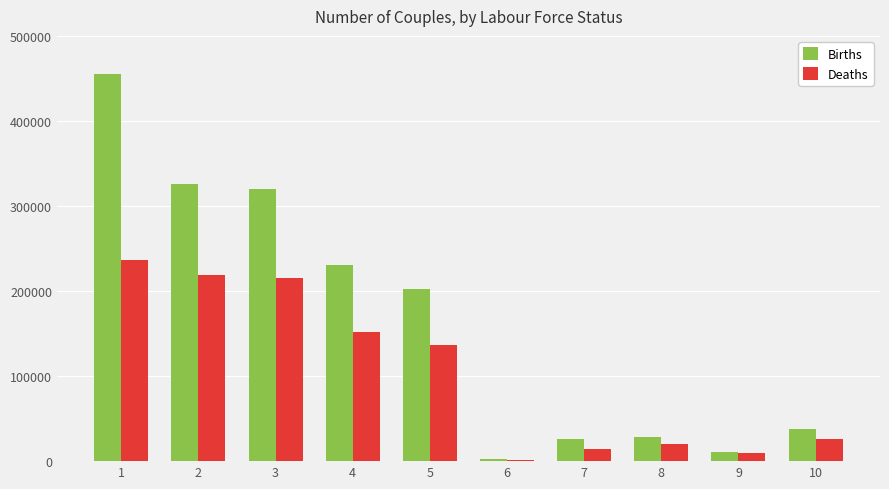

Which series has the largest total across all categories?

Births